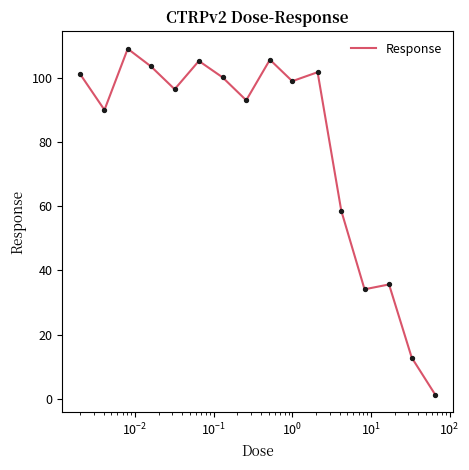

What is the greatest value displayed?

109.0